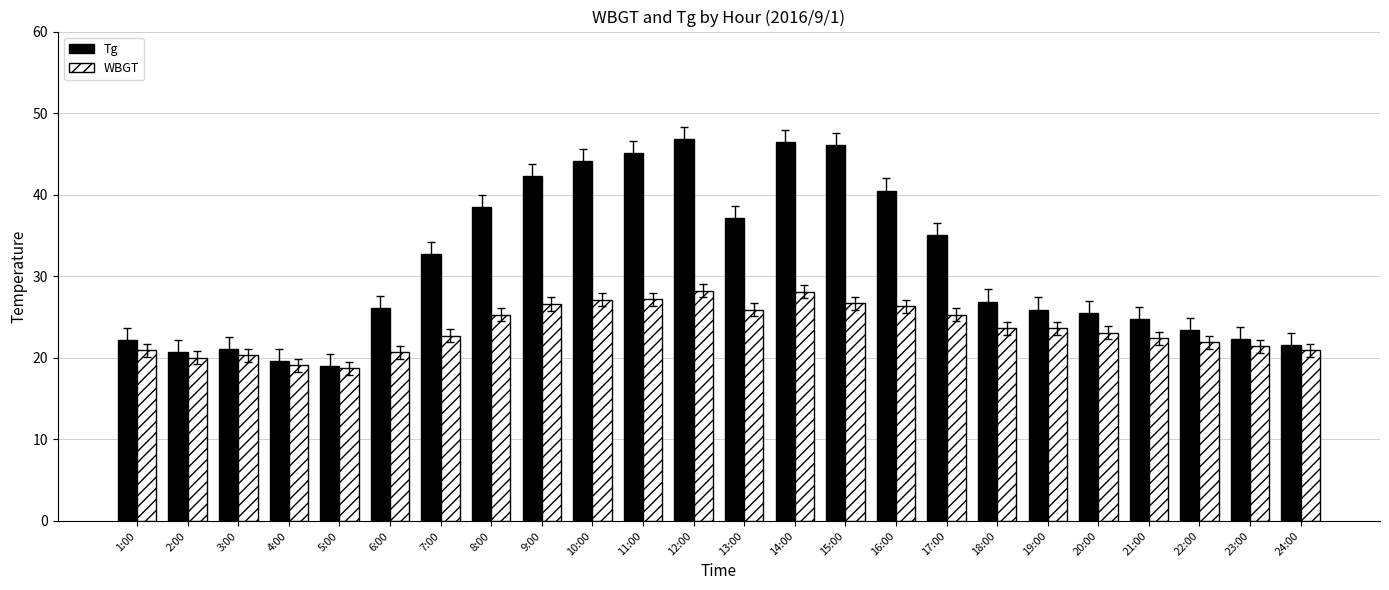

What is the difference between the highest and lowest values at 21:00?

2.3